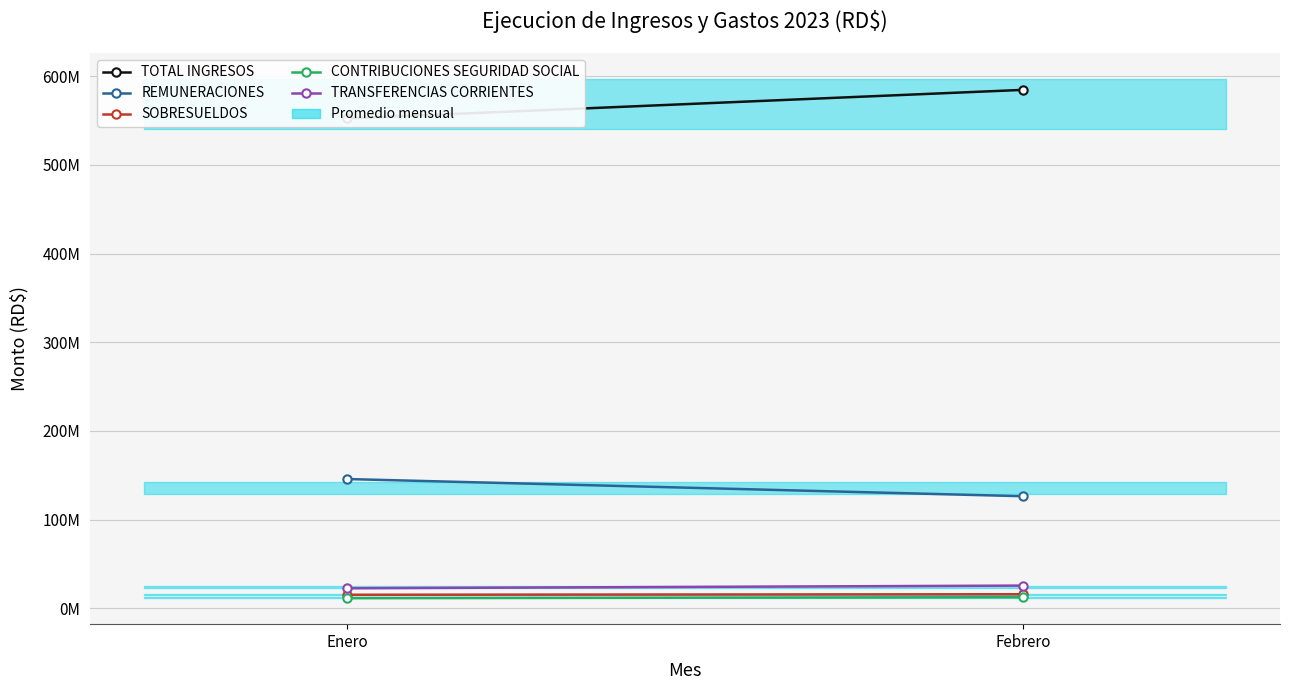

The value of SOBRESUELDOS at Febrero is 22713801.2. True or false?

False